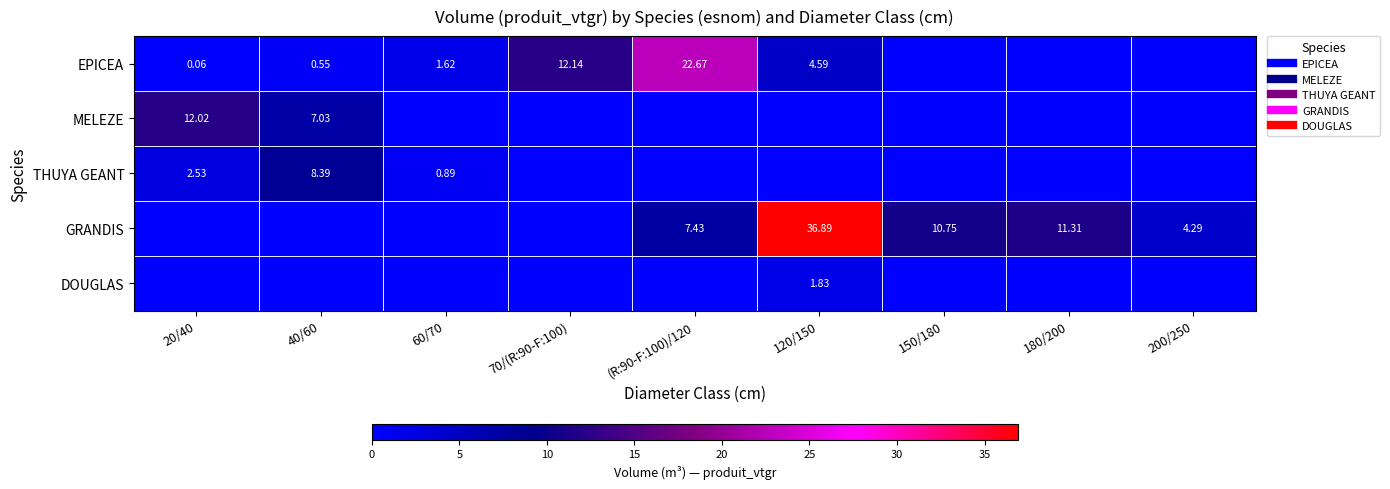

Is the value of EPICEA at 150/180 greater than the value of GRANDIS at 70/(R:90-F:100)?

No